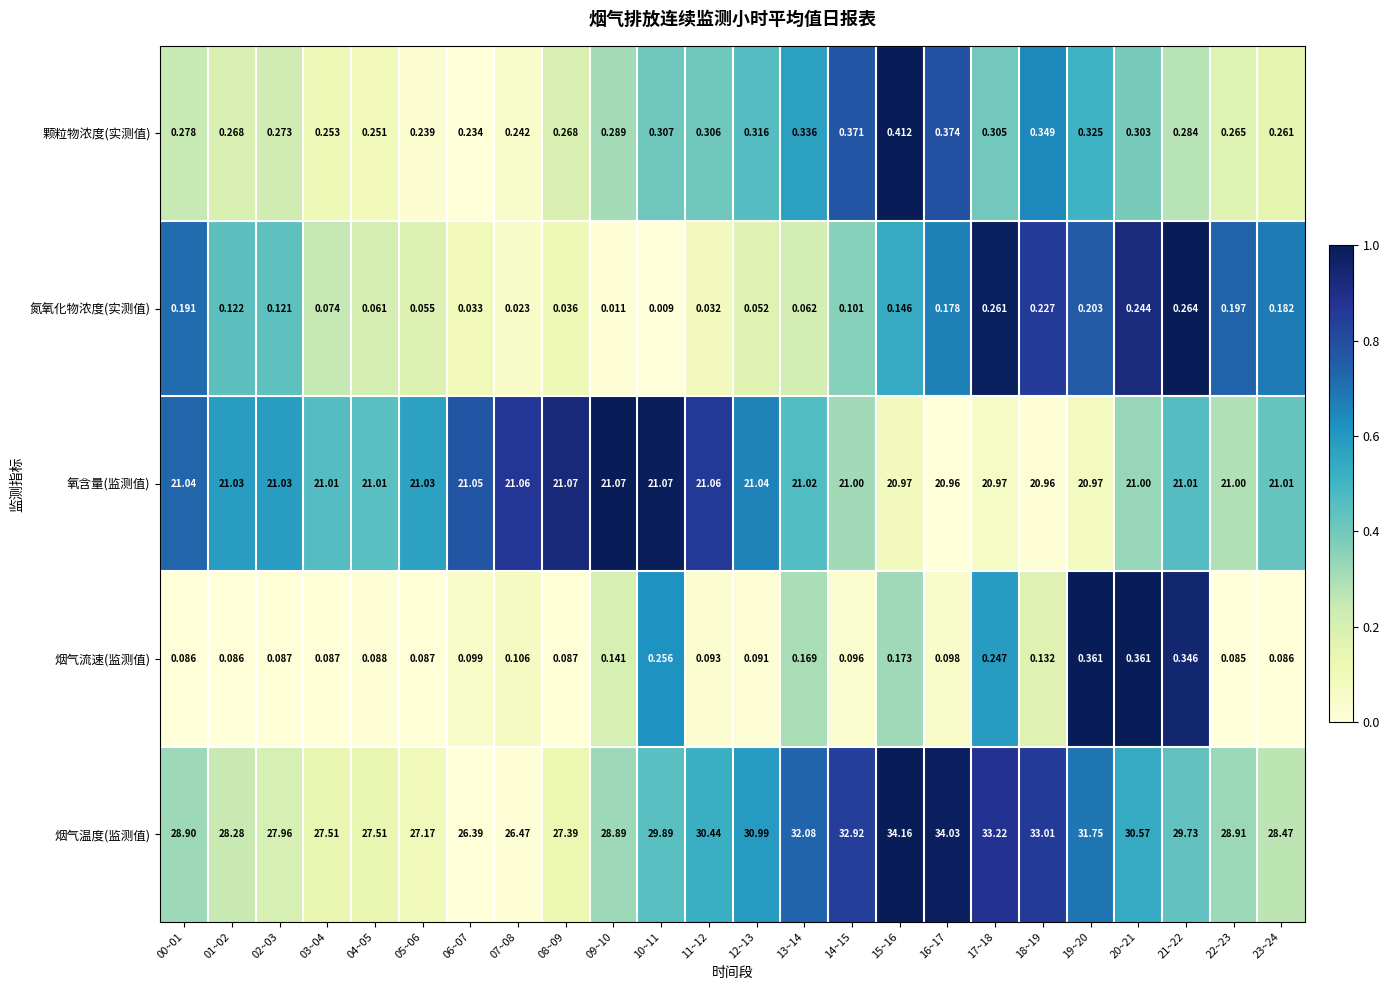

Rank the series by their maximum value, from highest to lowest.

烟气温度(监测值), 氧含量(监测值), 颗粒物浓度(实测值), 烟气流速(监测值), 氮氧化物浓度(实测值)